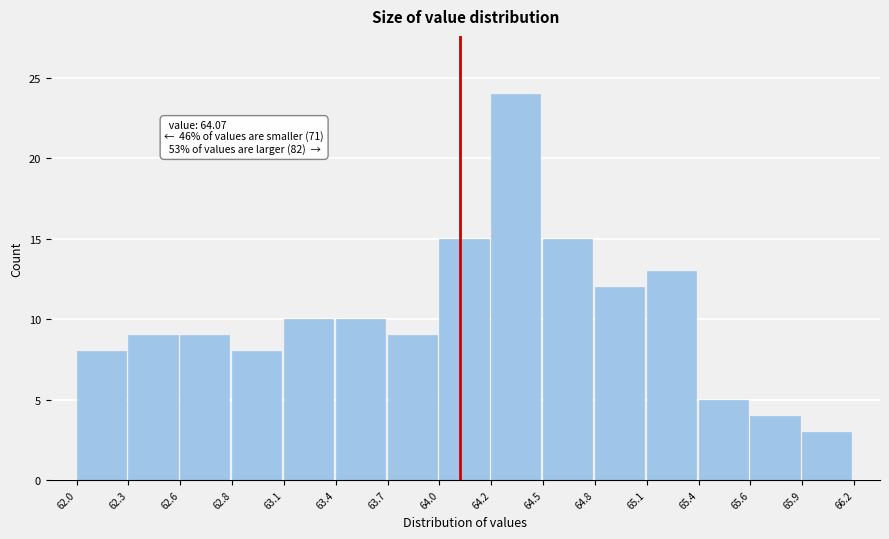

Over which range of the x-axis is the bar tallest?

64.2 to 64.5